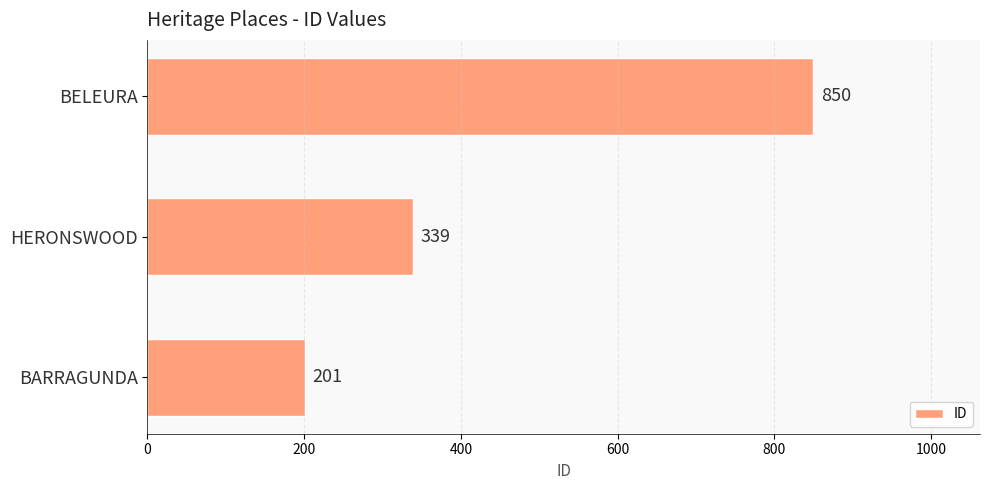

Rank the categories by value from highest to lowest.

BELEURA, HERONSWOOD, BARRAGUNDA